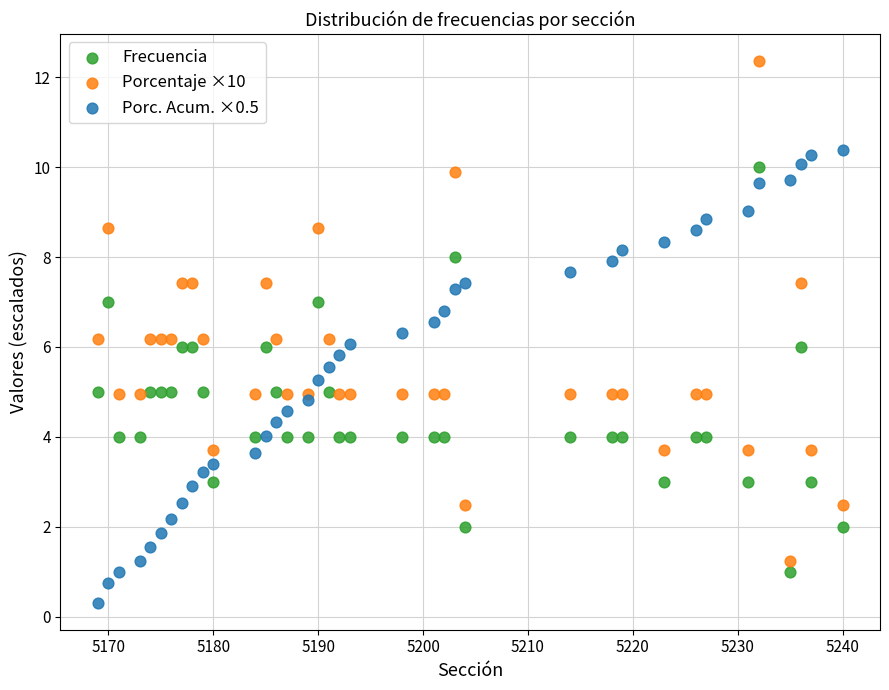

What are all the series names shown in the legend?

Frecuencia, Porcentaje ×10, Porc. Acum. ×0.5